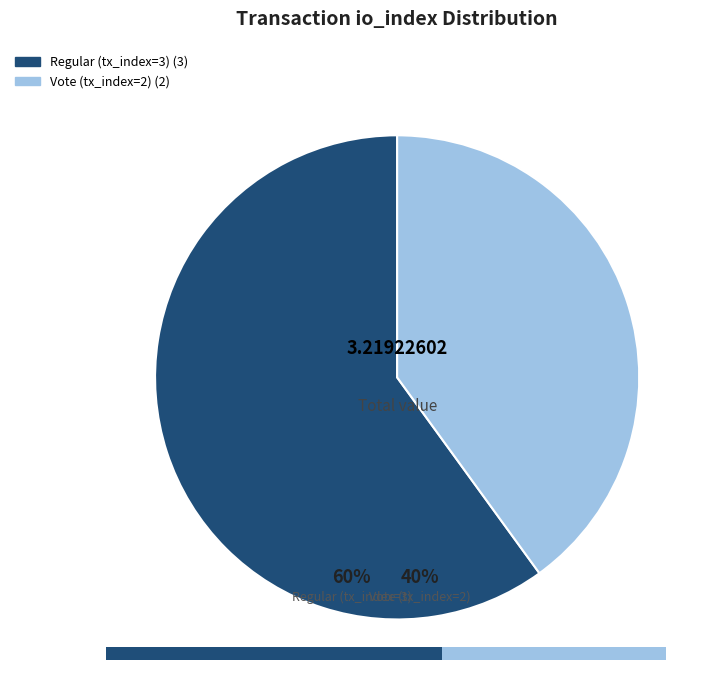

Which has a higher value, Vote (tx_index=2) or Regular (tx_index=3)?

Regular (tx_index=3)